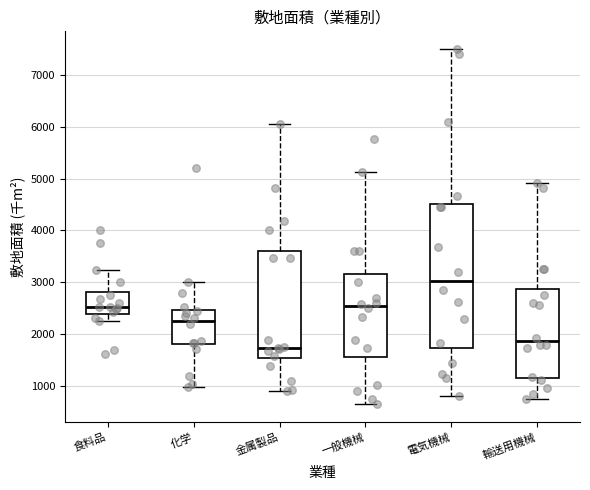

Which box's median line is the lowest?

金属製品